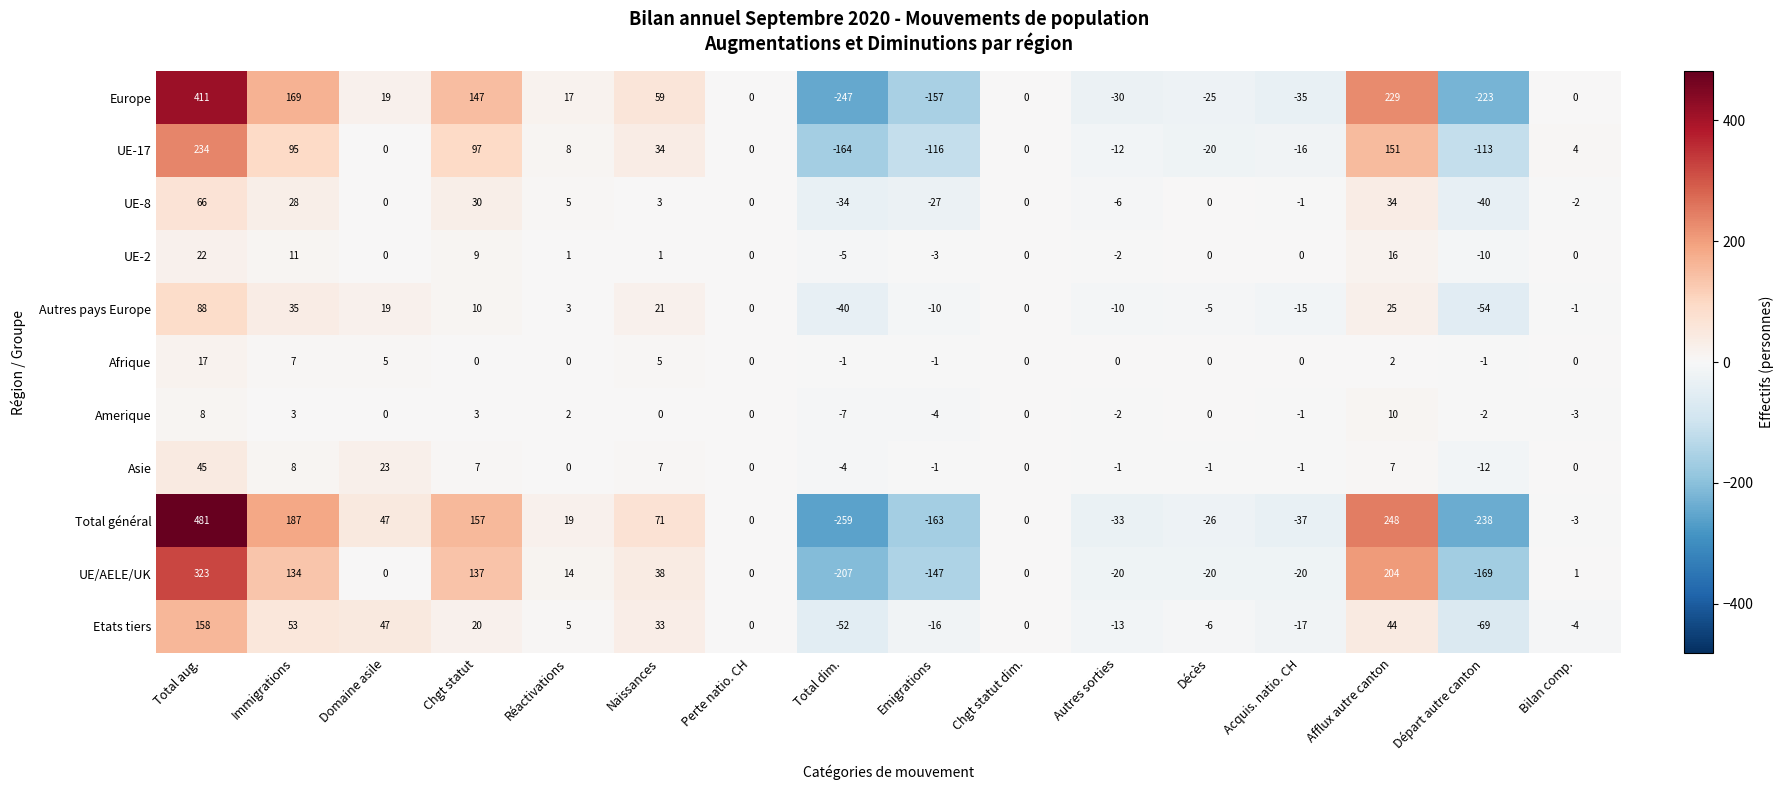

How many categories are shown in the chart?

16